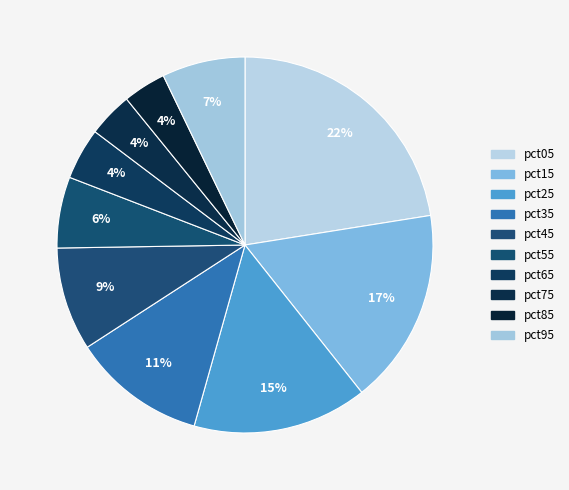

To the nearest percent, what percentage of the pie is pct25?

15%